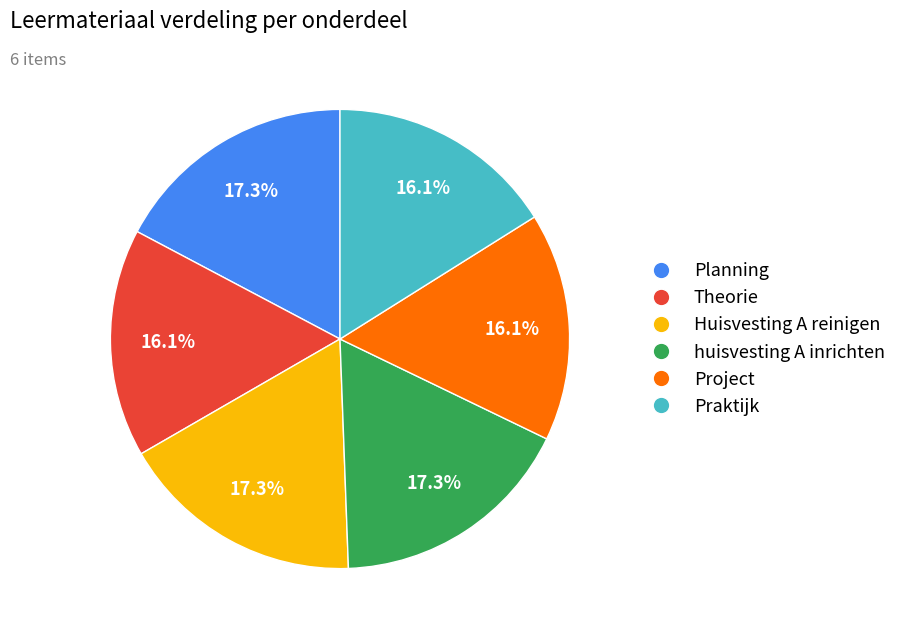

To the nearest percent, what percentage of the pie is Project?

16%